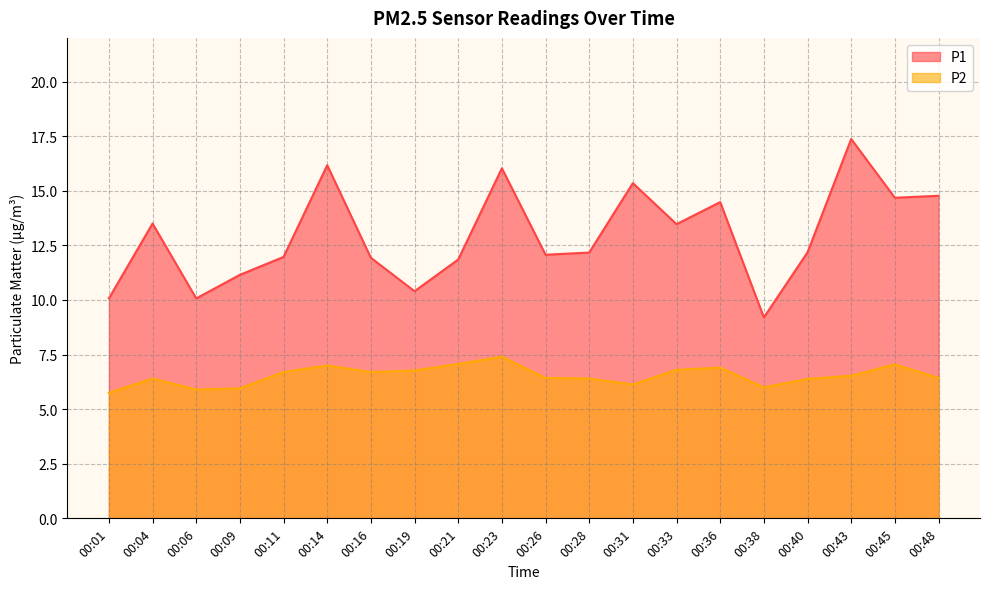

The P2 series shows 6.5 at 00:43. True or false?

True